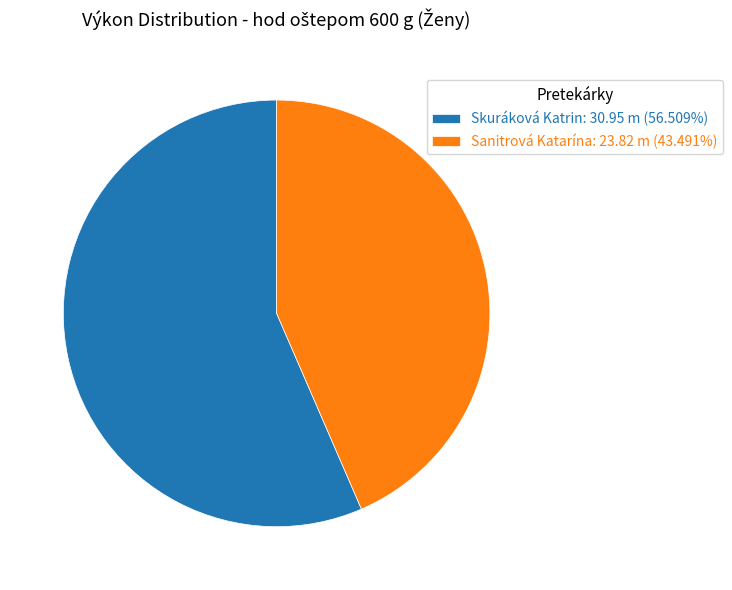

True or false: Skuráková Katrin accounts for 63% of the total.

False